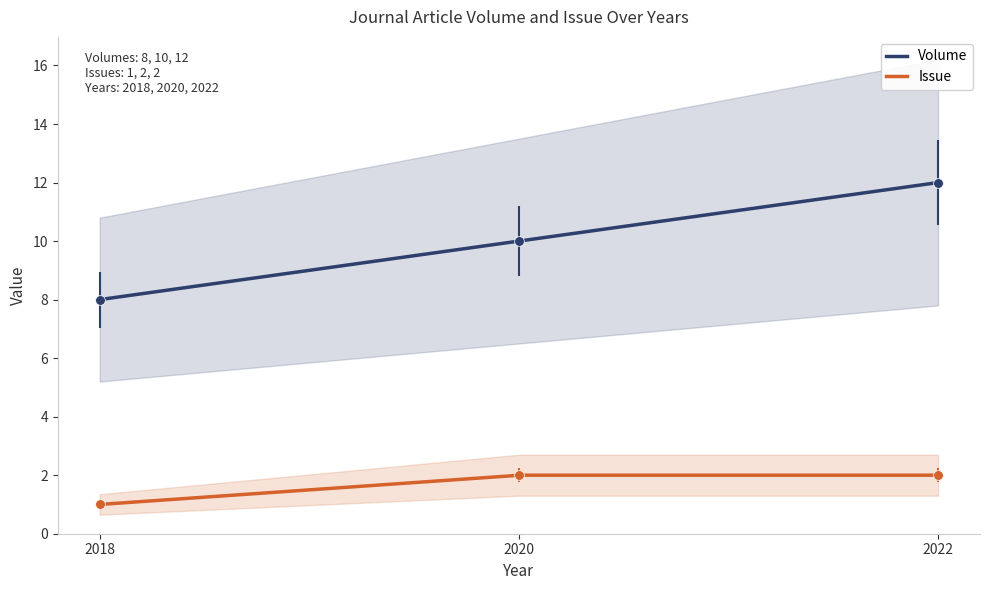

Reading left to right, extract all data points from this chart.

Volume: 2018=8	2020=10	2022=12
Issue: 2018=1	2020=2	2022=2